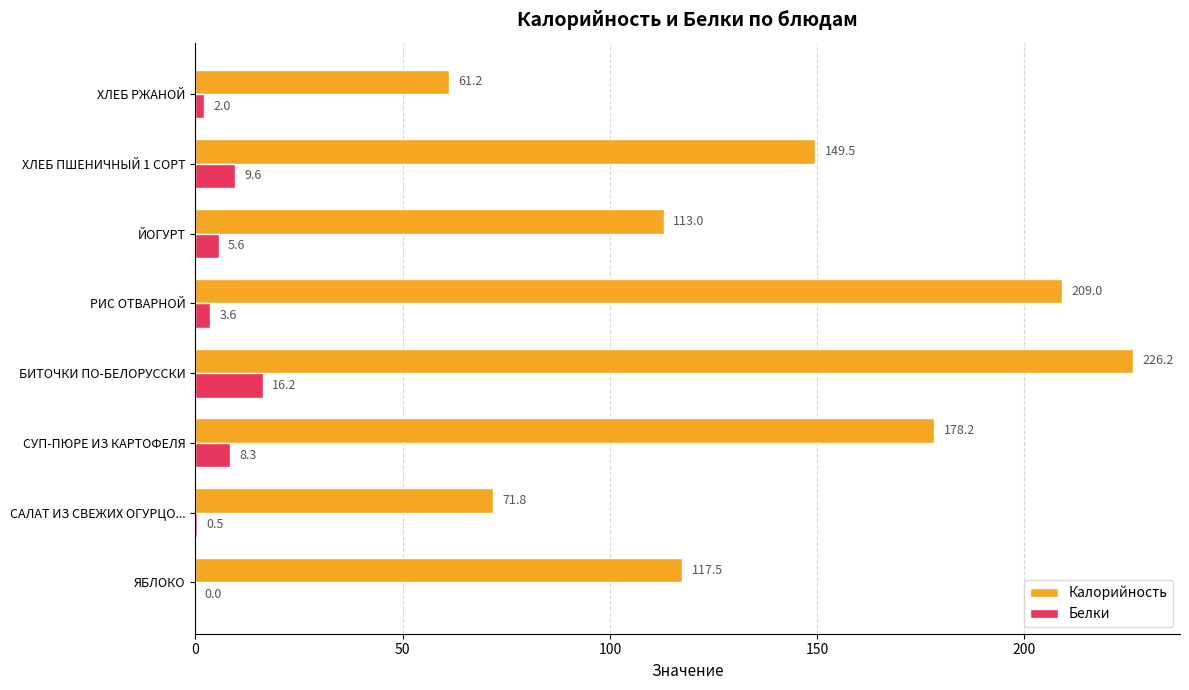

What is the sum of the Белки values at САЛАТ ИЗ СВЕЖИХ ОГУРЦО... and ХЛЕБ ПШЕНИЧНЫЙ 1 СОРТ?

10.1